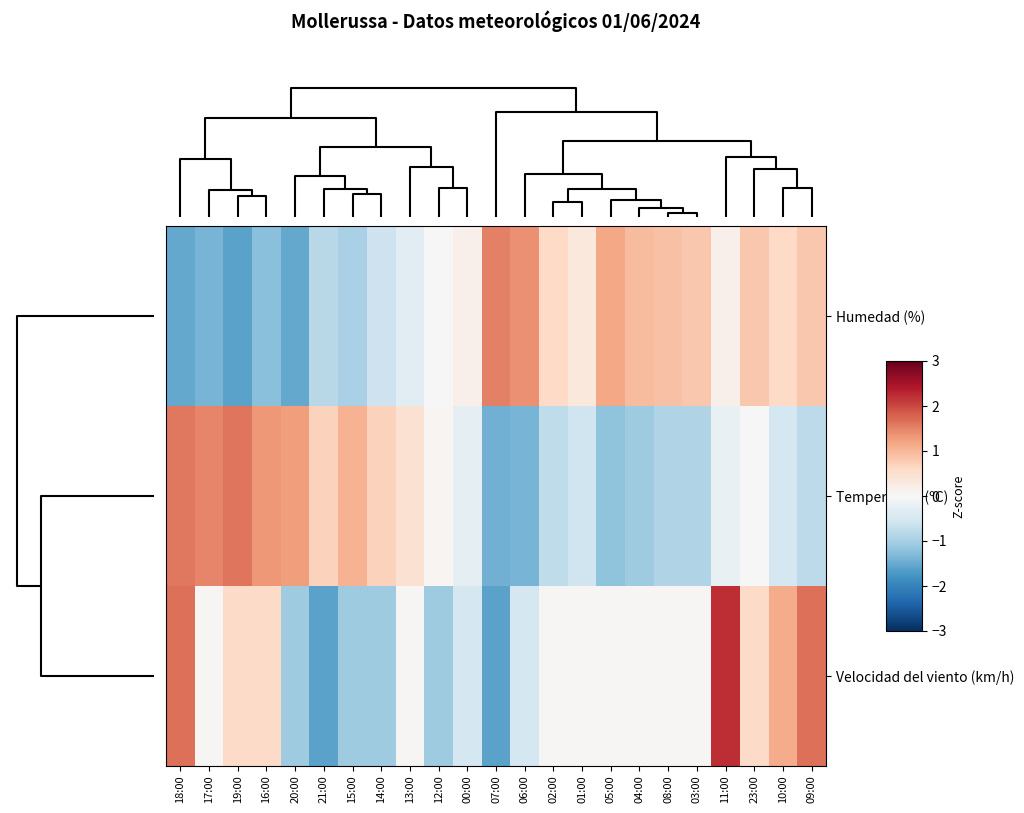

Which series changed the most between 12:00 and 23:00?

Velocidad del viento (km/h)